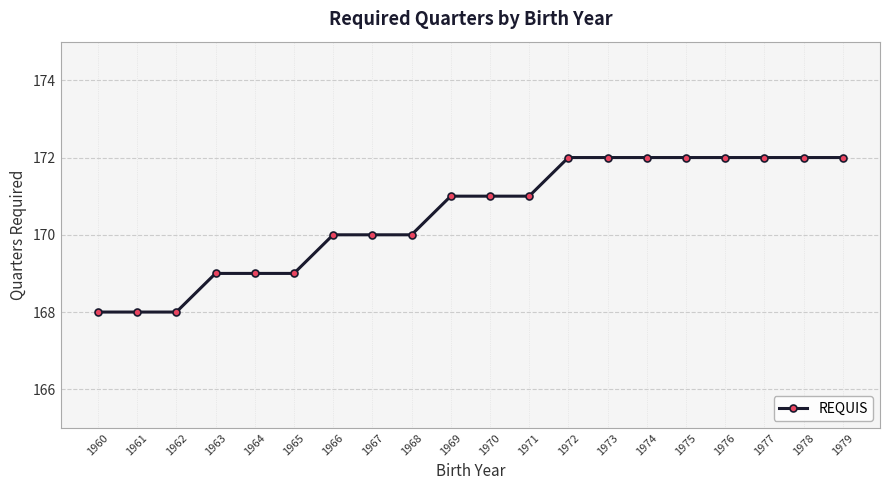

Is it true that the value at 1962 is 168?

True